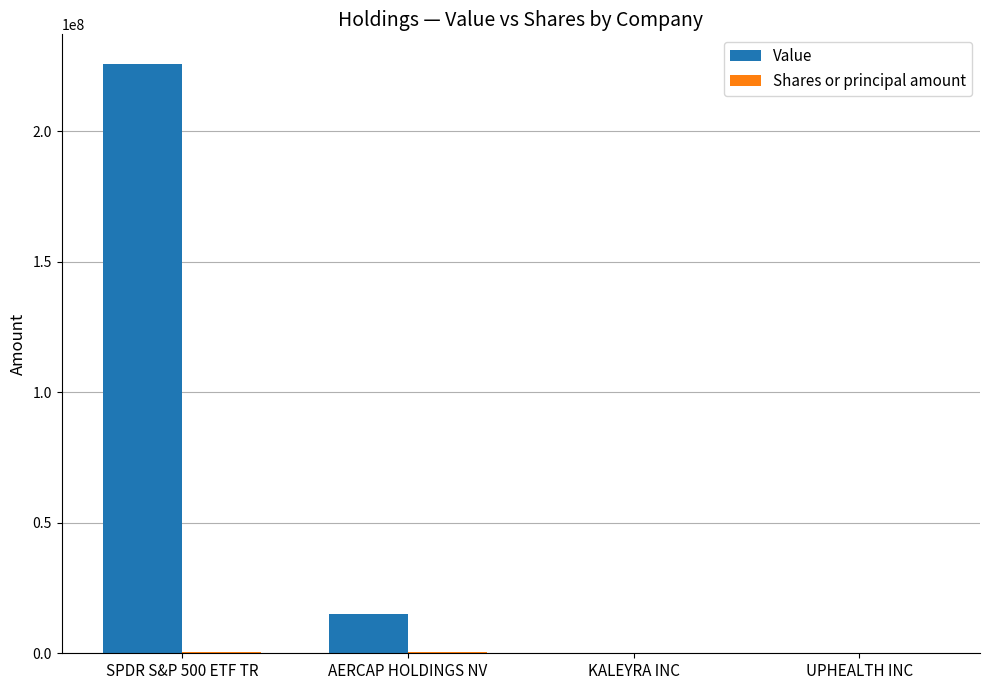

Which series changed the most between SPDR S&P 500 ETF TR and UPHEALTH INC?

Value